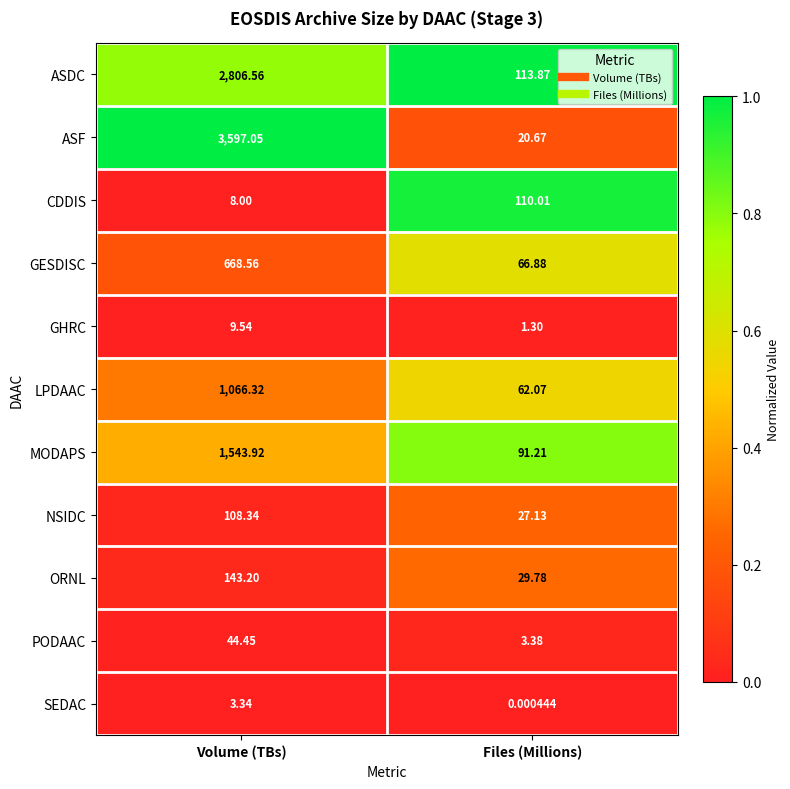

At which category does the chart reach its minimum across all series?

Files (Millions)